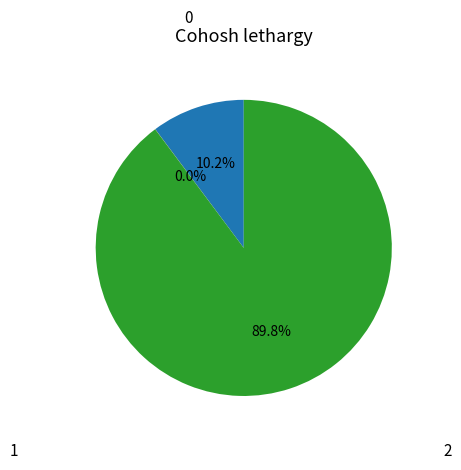

Does any single category account for the majority?

Yes